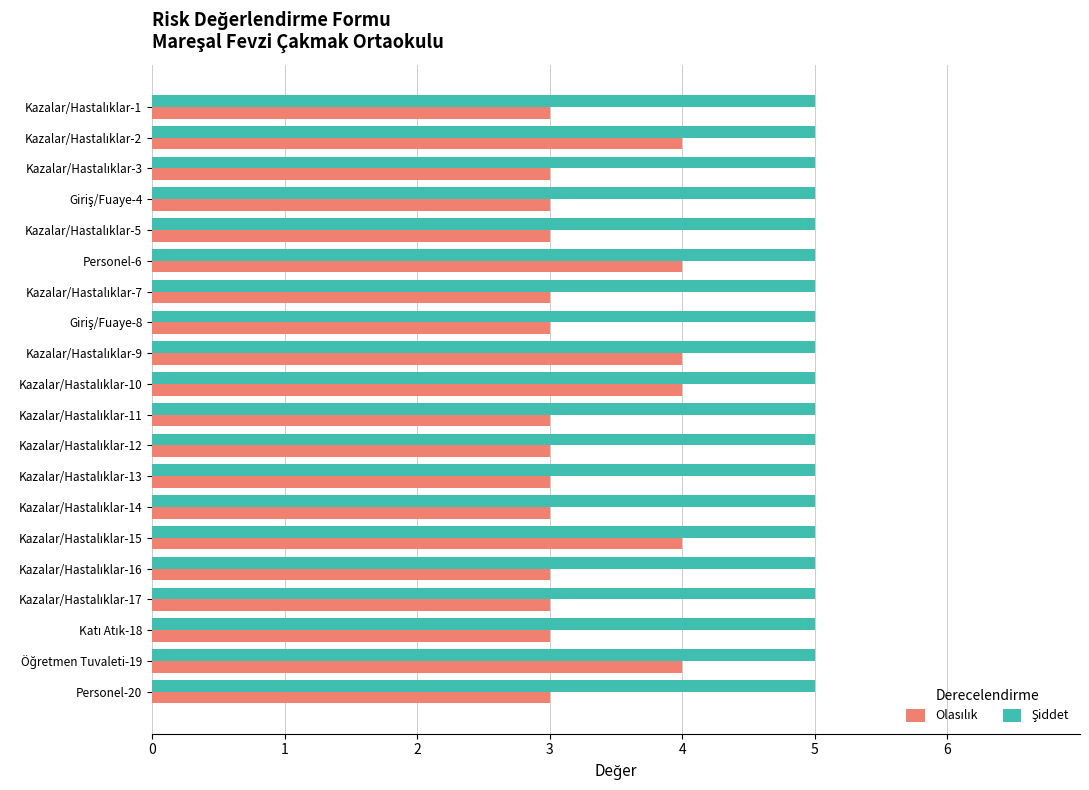

What is the maximum value shown in the chart?

5